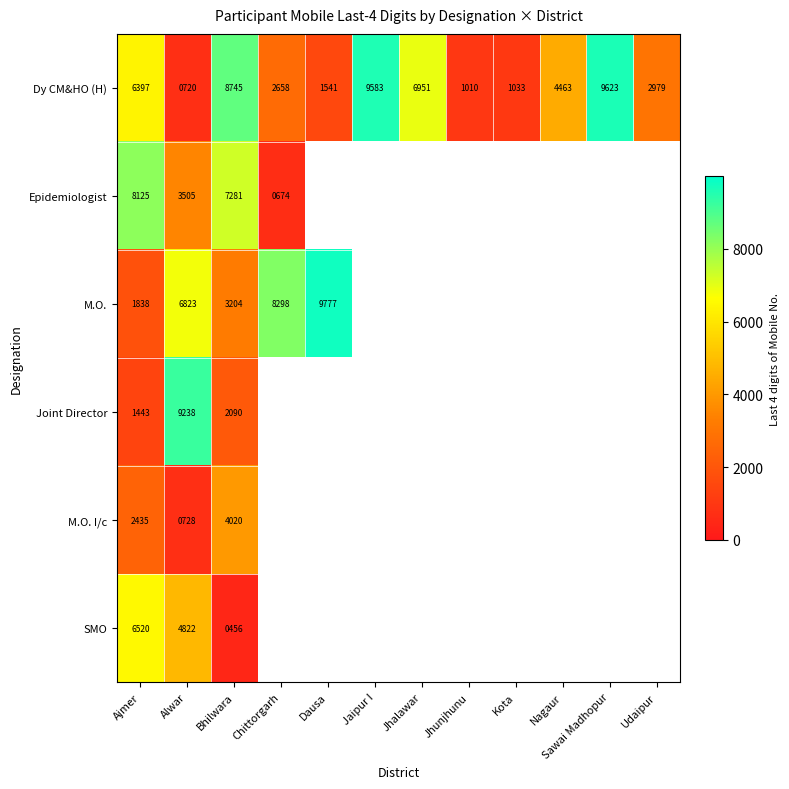

True or false: M.O. has a value of 6823 at Alwar.

True